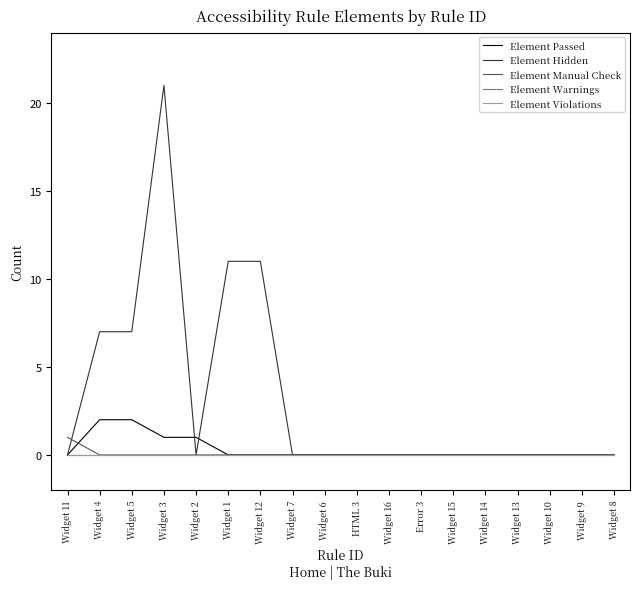

Does the chart display data point markers on the line(s)?

No